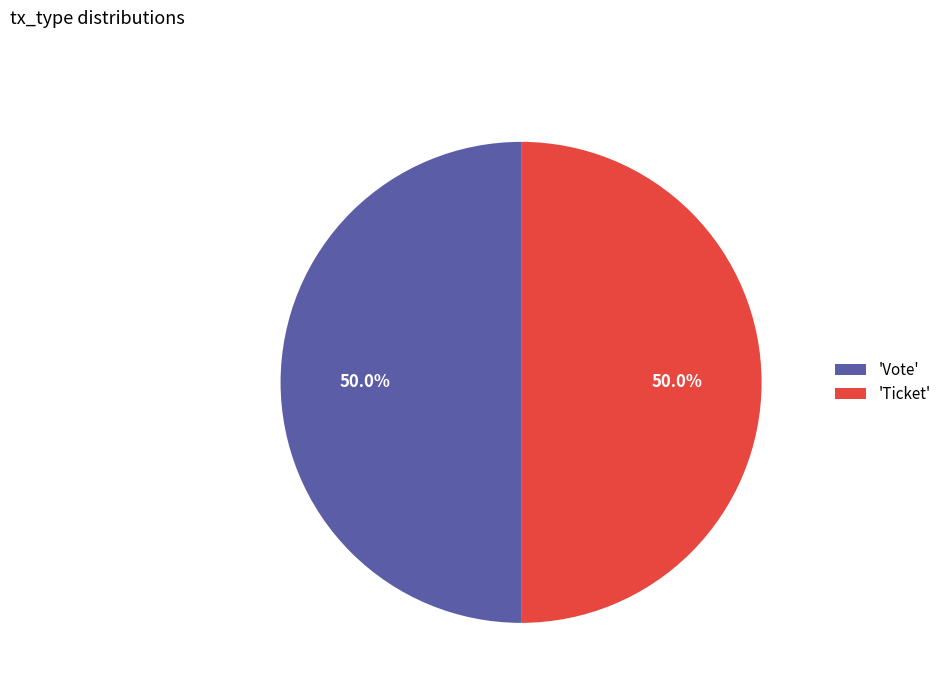

What is the ratio of the value at 'Ticket' to the value at 'Vote'?

1.0